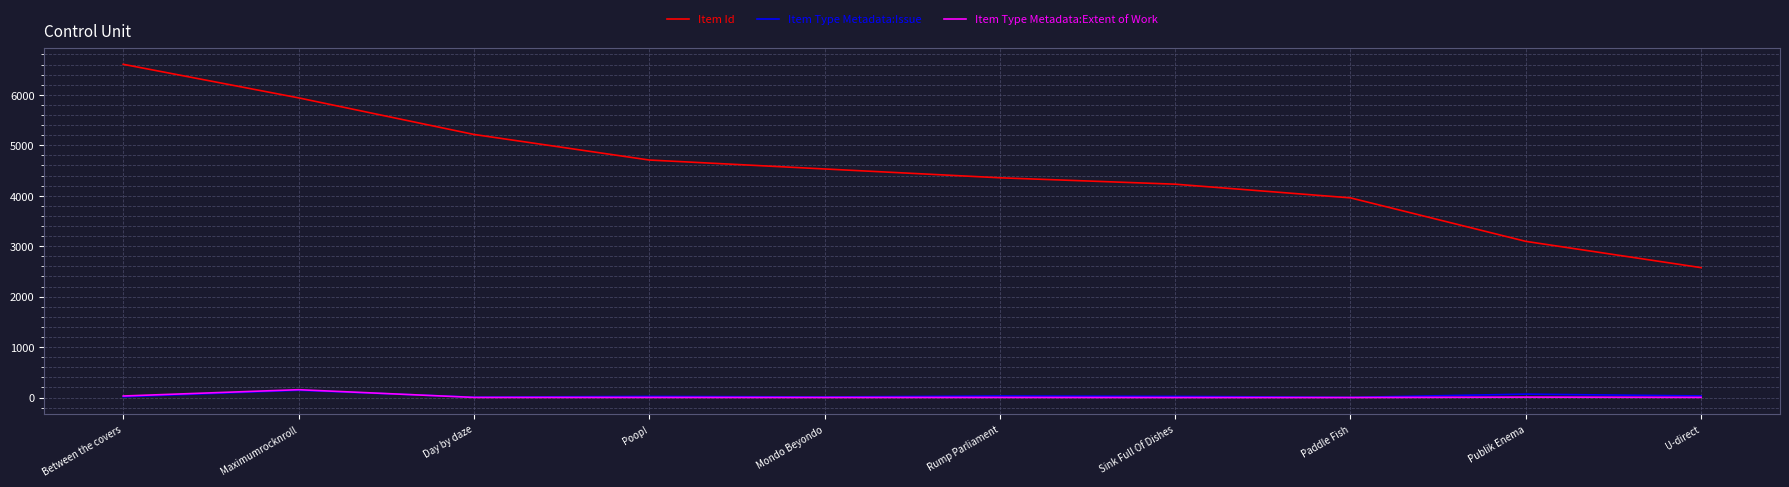

At how many categories does at least one series exceed 2267?

10